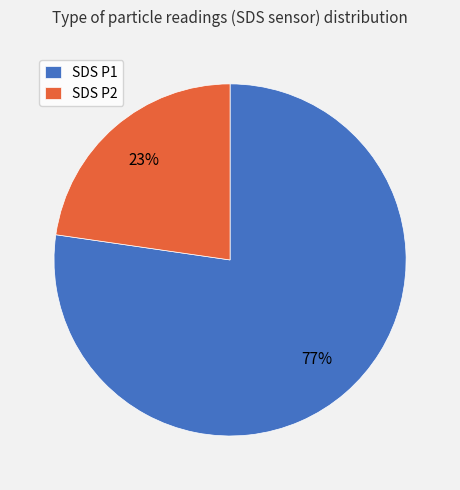

Which slice is the smallest?

SDS P2